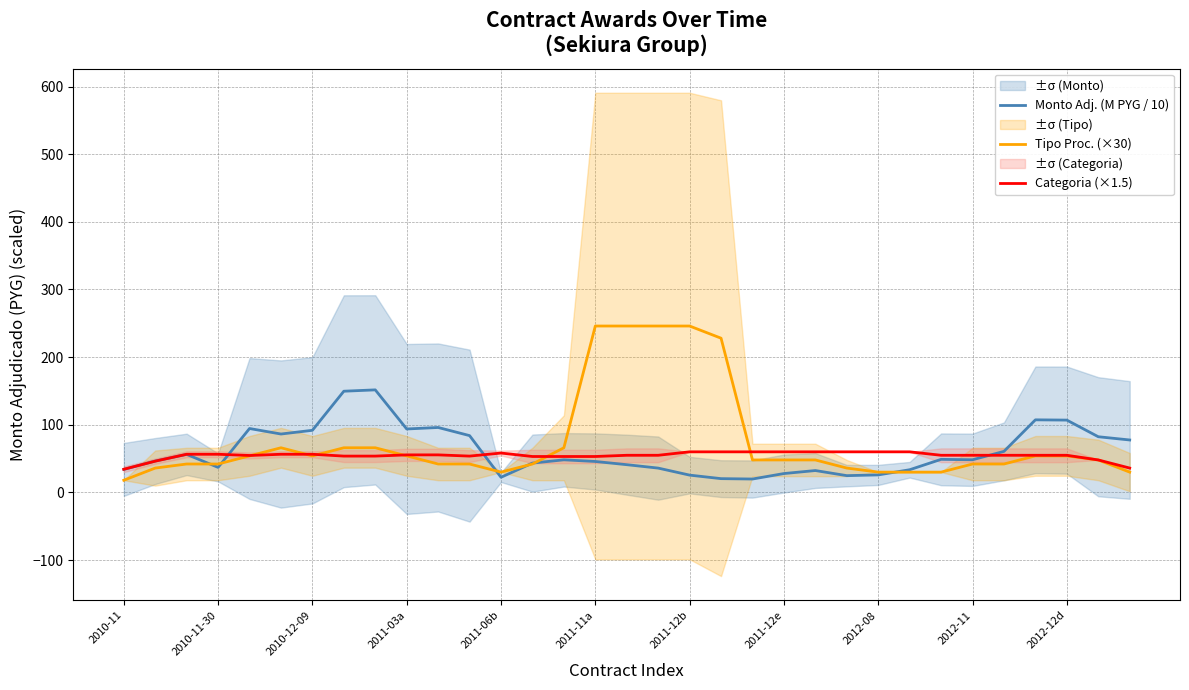

What is the sum of the Monto Adj. (M PYG / 10) values at 2010-11 and 17?

70.0